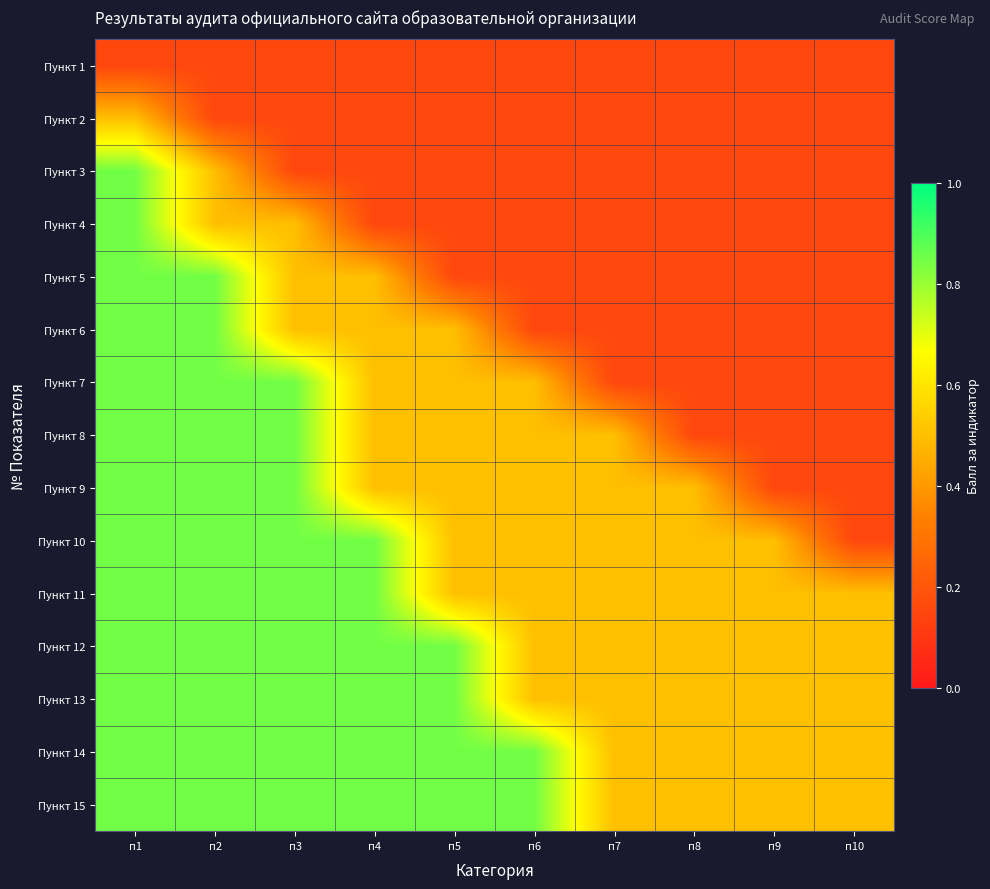

At which category does the chart reach its peak across all series?

п1